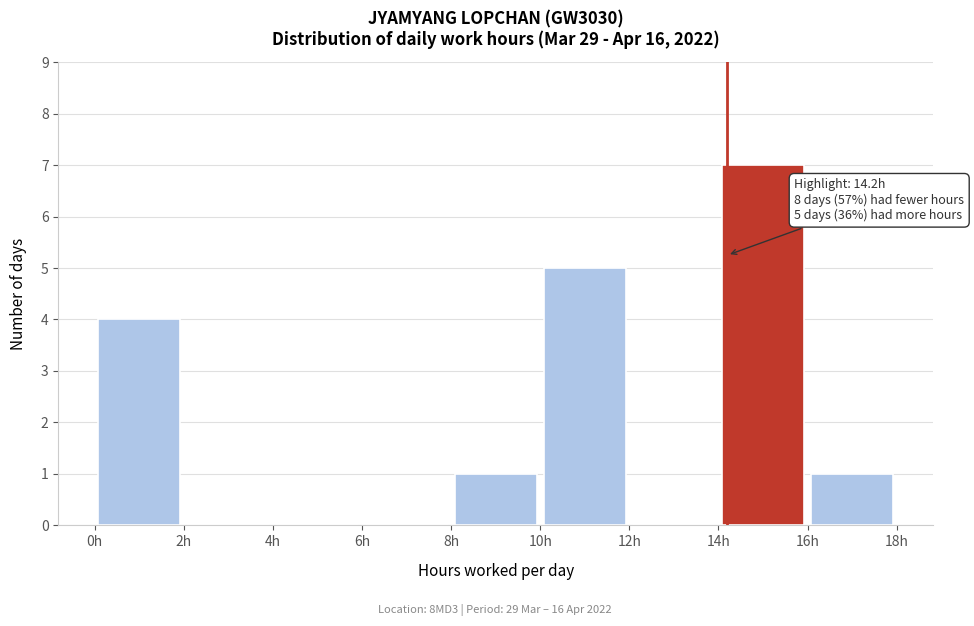

Over which range of the x-axis is the bar tallest?

14 to 16